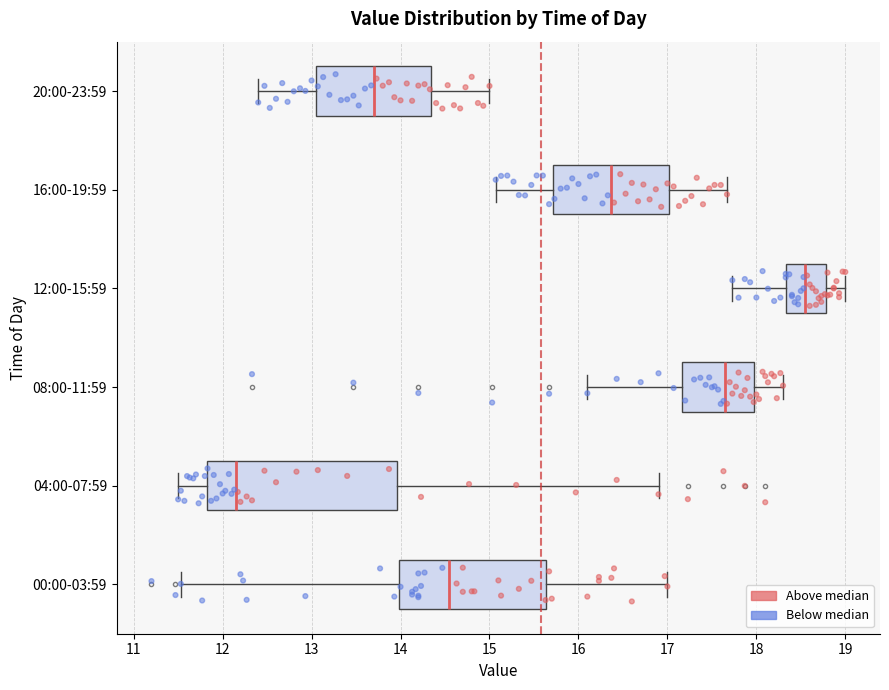

Reading bottom to top, transcribe this box plot: for each box, give where its median line is, the range the box spans, and where its two whiskers end, as read against the x-axis. The values are not printed on the chart, so give them approximately, as read against the axis.

00:00-03:59: median 14.6, box 14.0 to 15.6, whiskers 11.5 to 17.0
04:00-07:59: median 12.2, box 11.8 to 14.0, whiskers 11.5 to 16.9
08:00-11:59: median 17.7, box 17.2 to 18.0, whiskers 16.1 to 18.3
12:00-15:59: median 18.6, box 18.3 to 18.8, whiskers 17.7 to 19.0
16:00-19:59: median 16.4, box 15.7 to 17.0, whiskers 15.1 to 17.7
20:00-23:59: median 13.7, box 13.1 to 14.3, whiskers 12.4 to 15.0